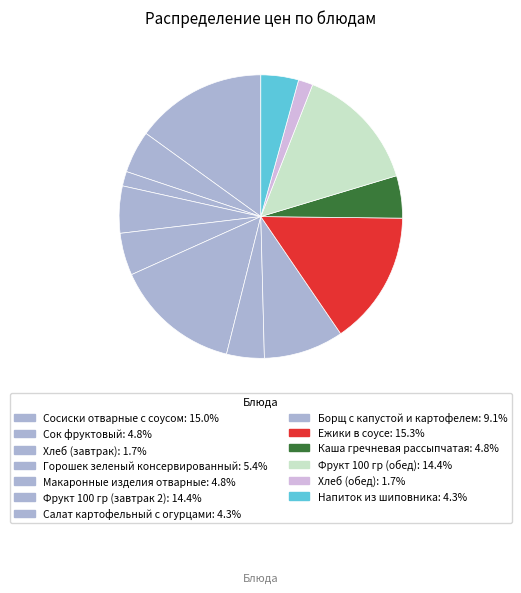

Does Борщ с капустой и картофелем account for over 50% of the chart?

No